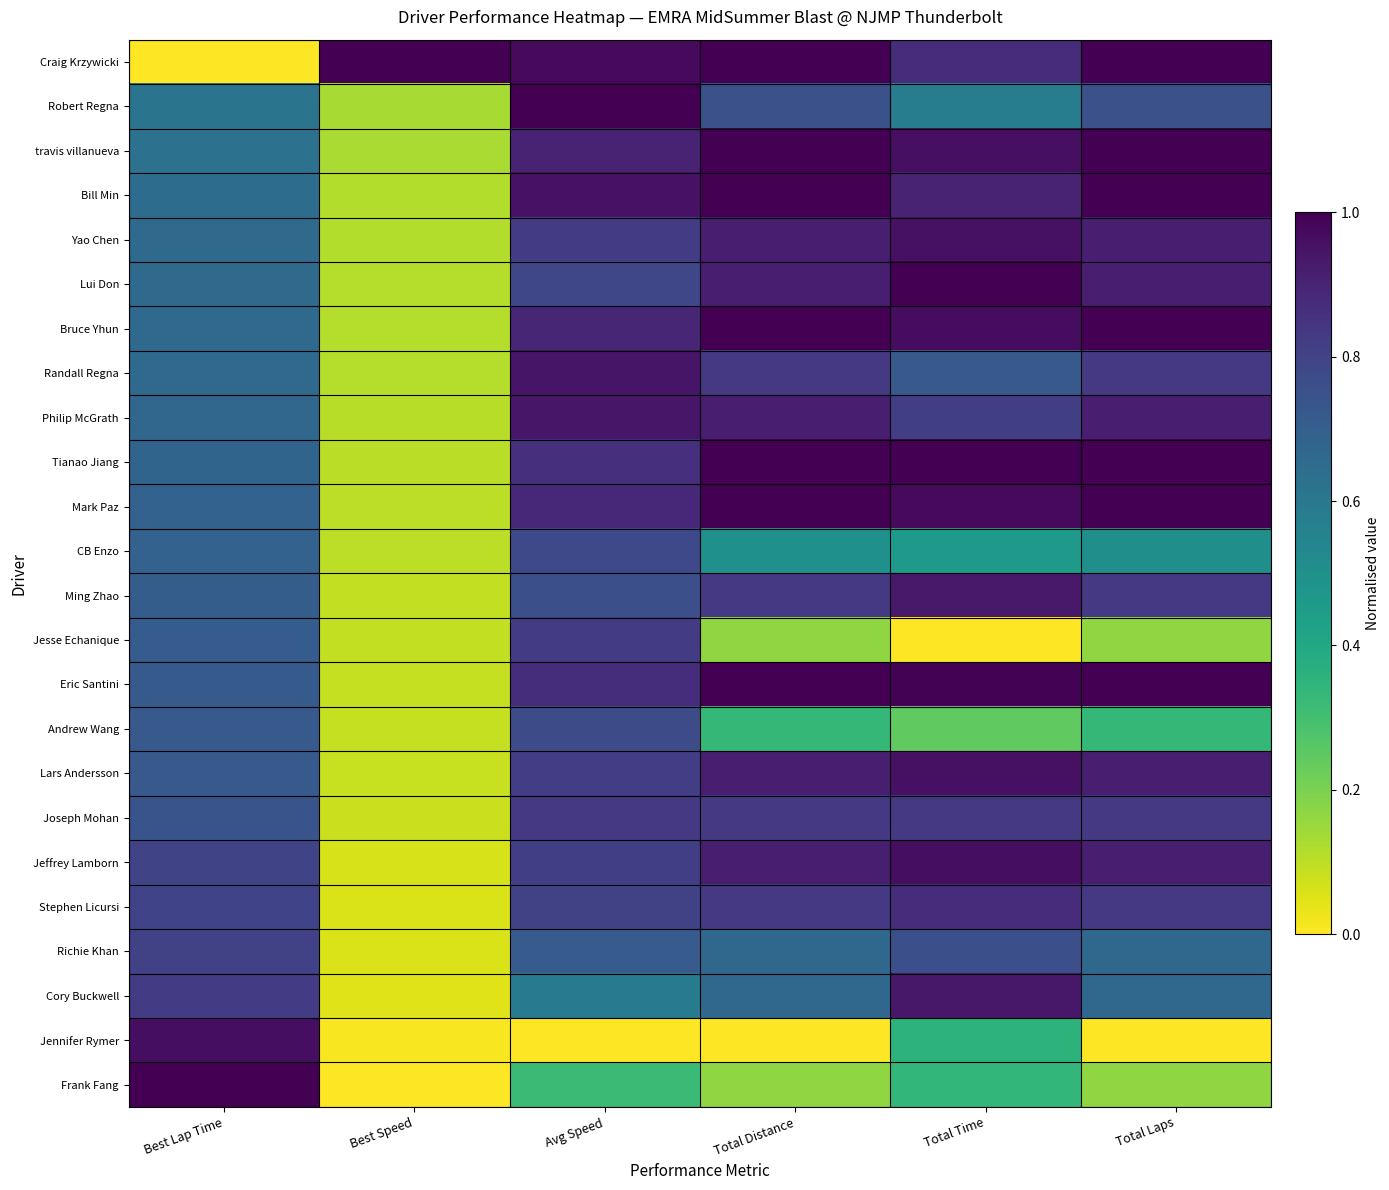

Count the number of data series in this chart.

24